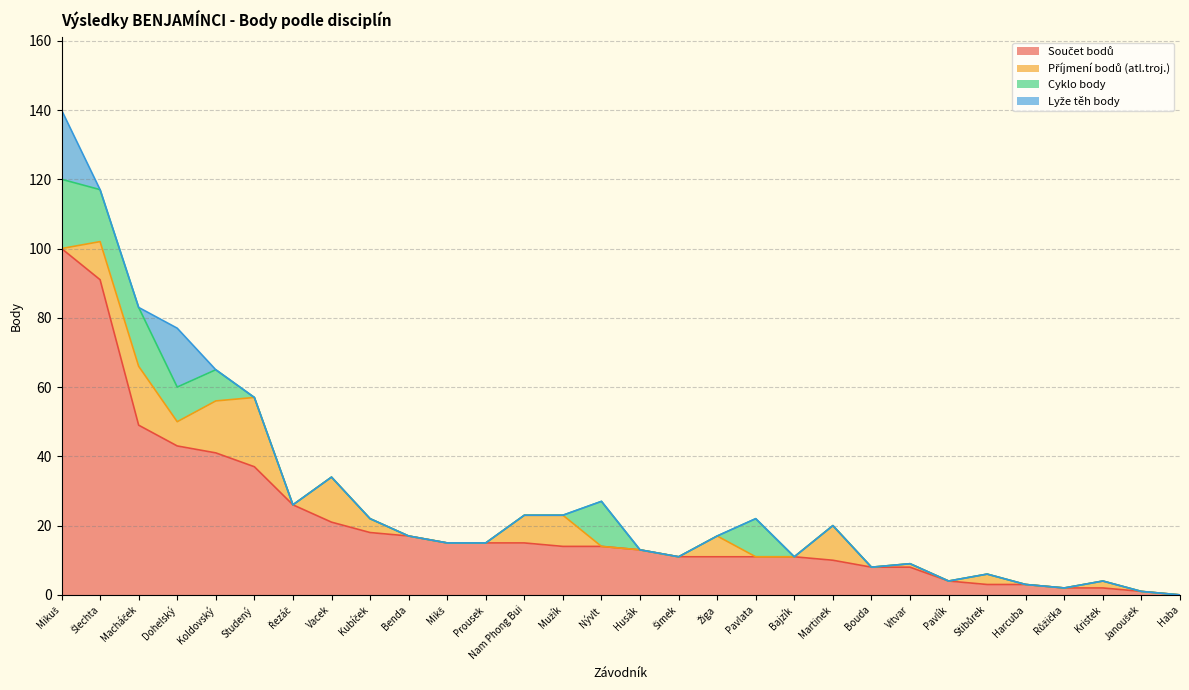

At which label does Lyže těh body reach its peak?

Mikuš